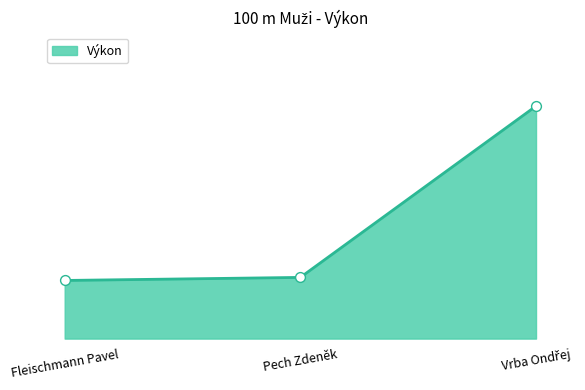

Between Vrba Ondřej and Fleischmann Pavel, which is larger?

Vrba Ondřej